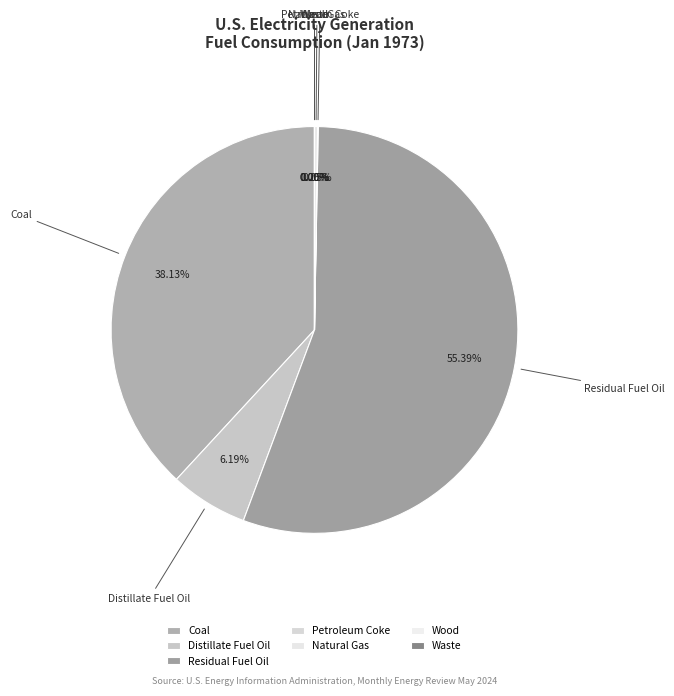

Do Natural Gas and Distillate Fuel Oil together represent more than half of the pie?

No